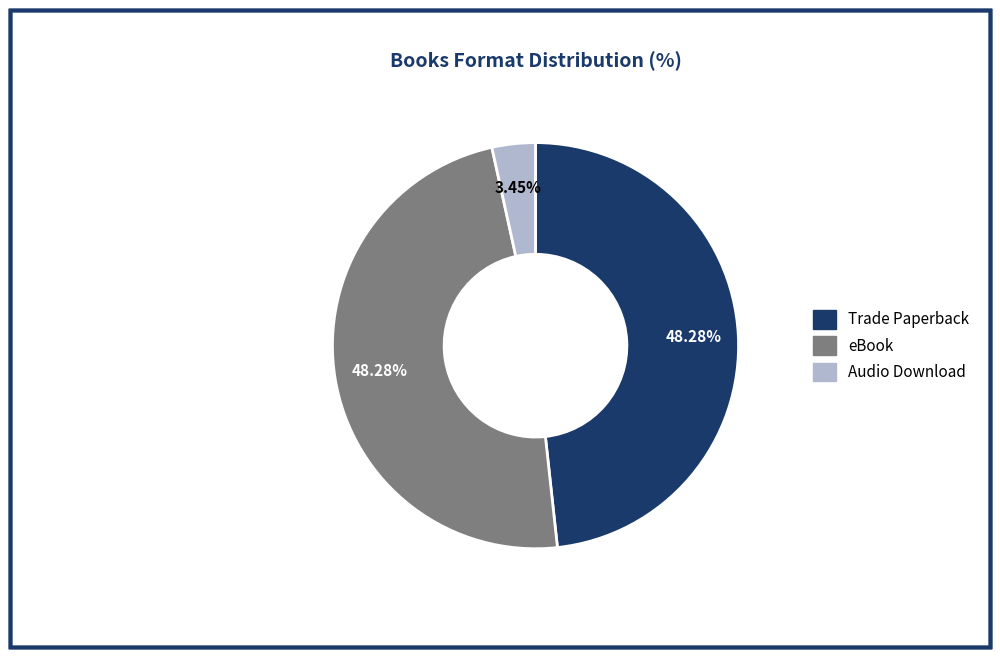

Does Audio Download represent more than half of the total?

No